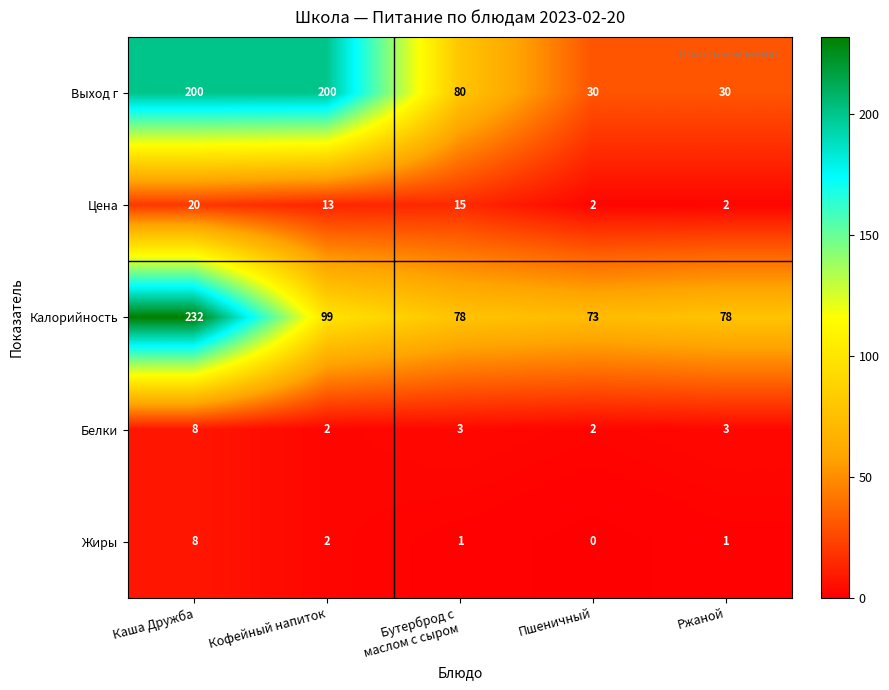

Reading right to left, transcribe all the data shown in this chart.

Выход г: 30	30	80	200	200
Цена: 2	2	15	13	20
Калорийность: 78	73	78	99	232
Белки: 3	2	3	2	8
Жиры: 1	0	1	2	8